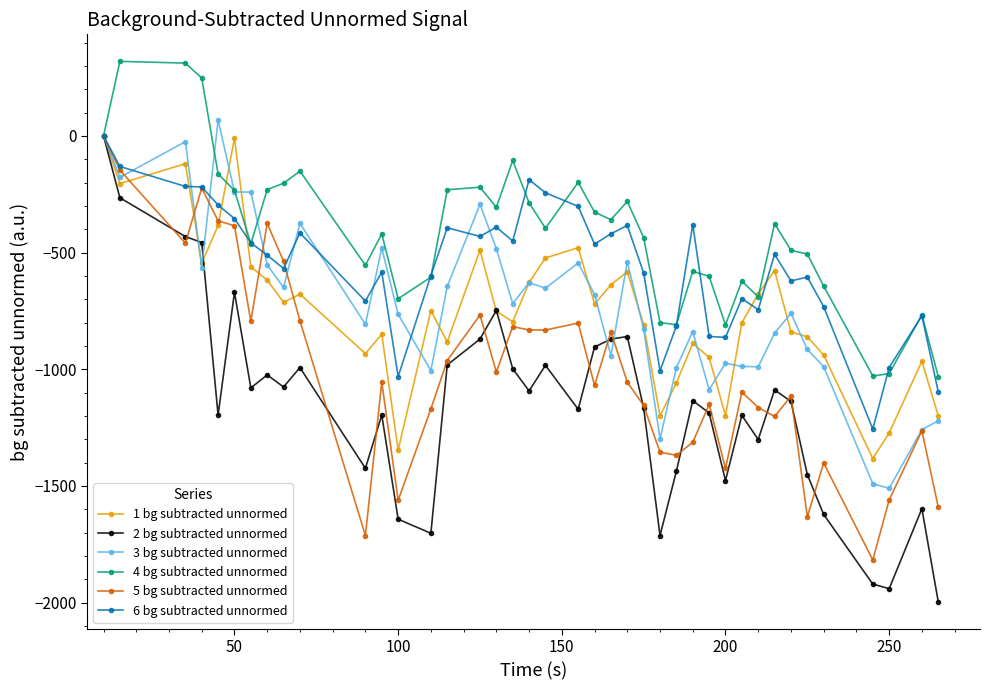

What is the minimum value shown in the chart?

-1996.2